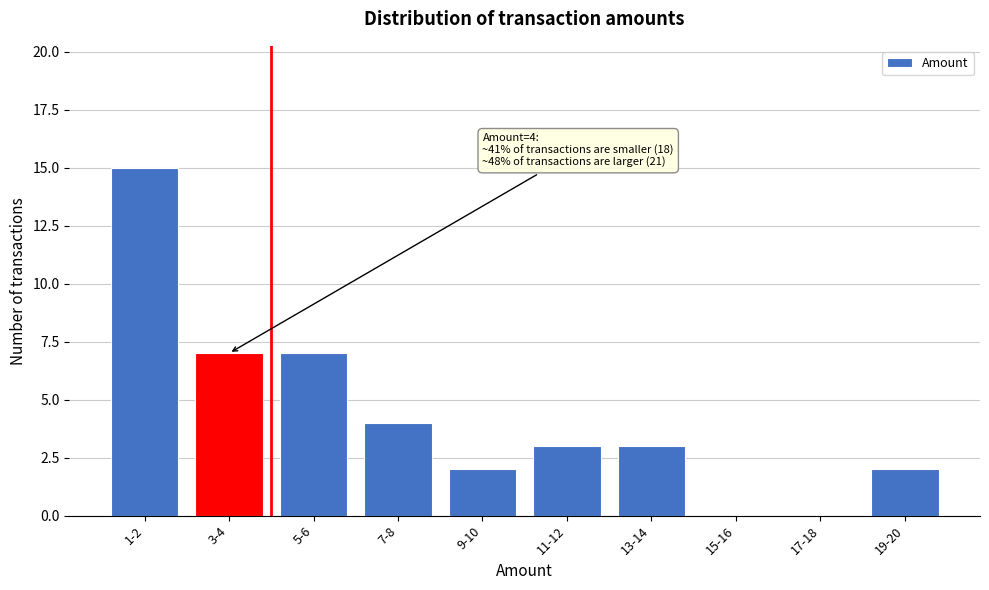

Reading left to right, list all the values displayed in this chart.

1-2=15	3-4=7	5-6=7	7-8=4	9-10=2	11-12=3	13-14=3	15-16=0	17-18=0	19-20=2